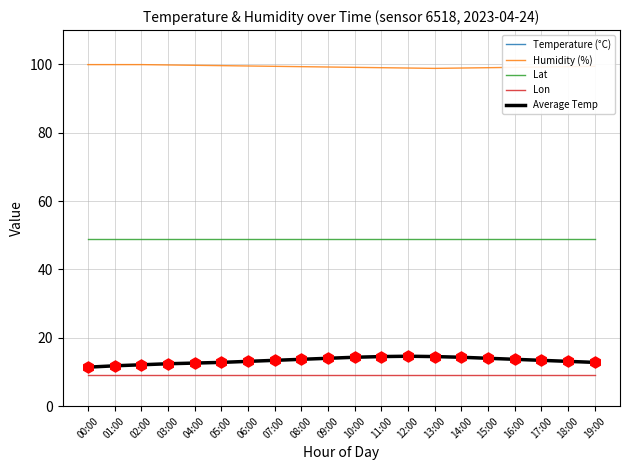

Does the chart have visible grid lines?

Yes